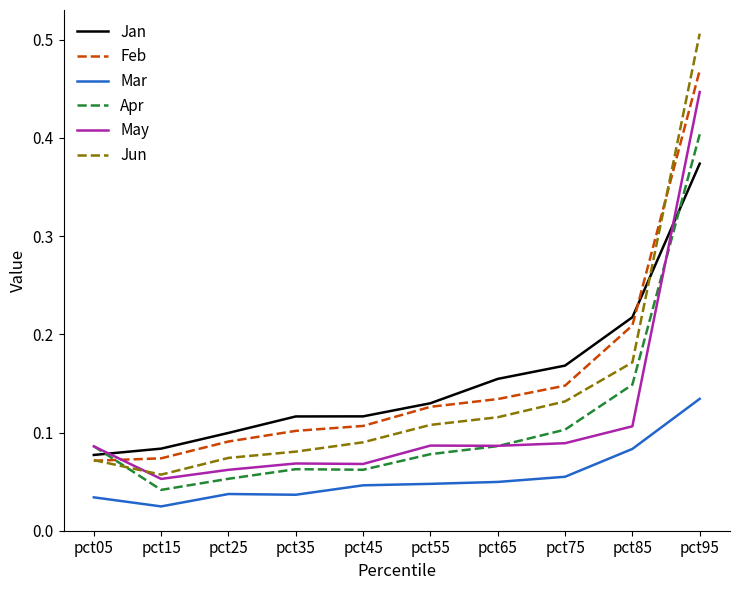

Where do Apr and Feb first cross each other?

pct05 and pct15